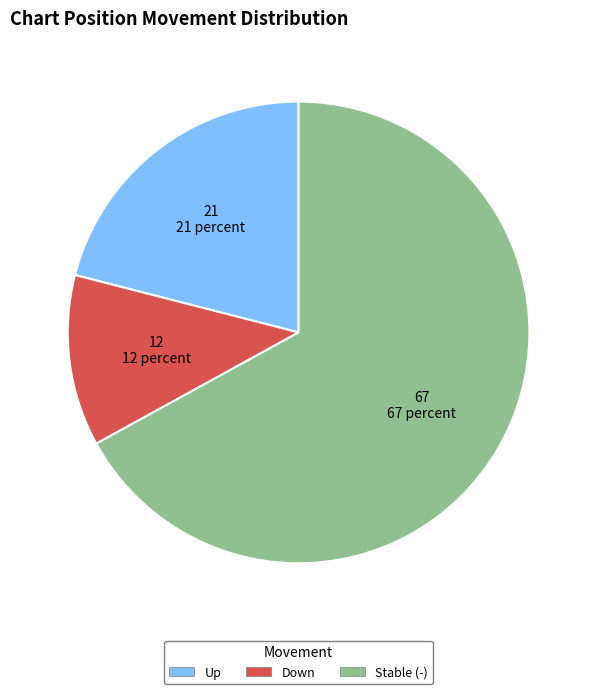

Does any single category account for the majority?

Yes